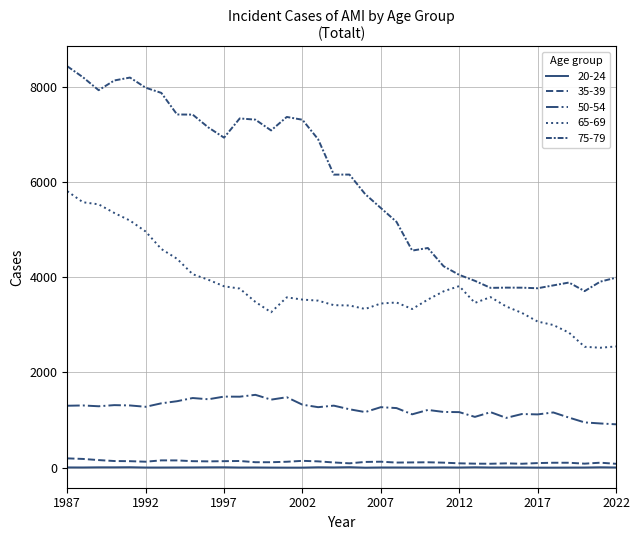

What is the difference between the second highest and minimum values in the 75-79 series?

4491